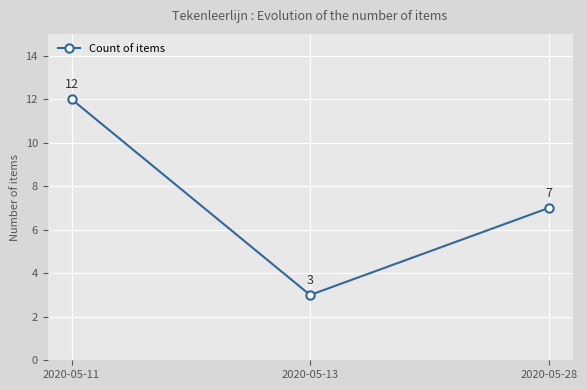

What is the approximate value at 2020-05-11?

12